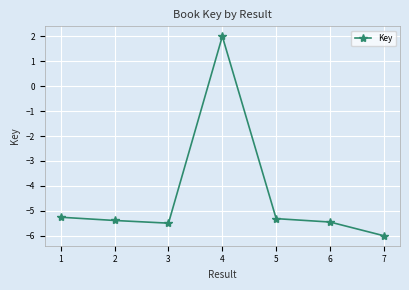

True or false: there are more than 1 points higher than both neighbors.

False